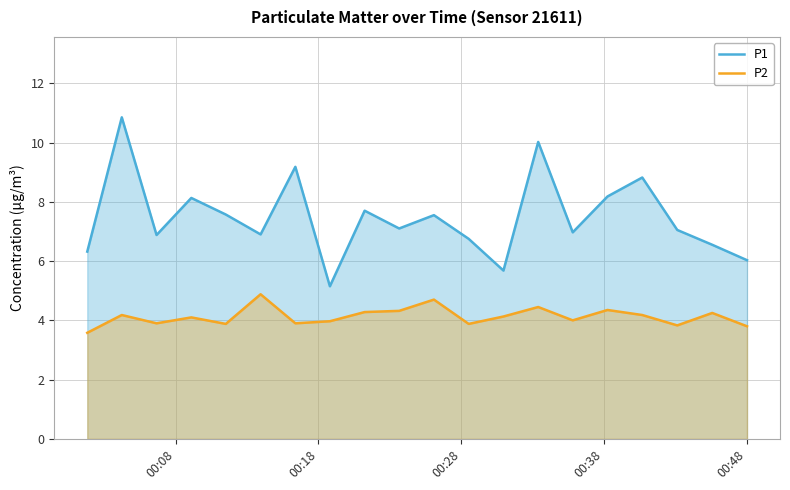

What is the value of the P2 point at the 18th from the left?

3.8